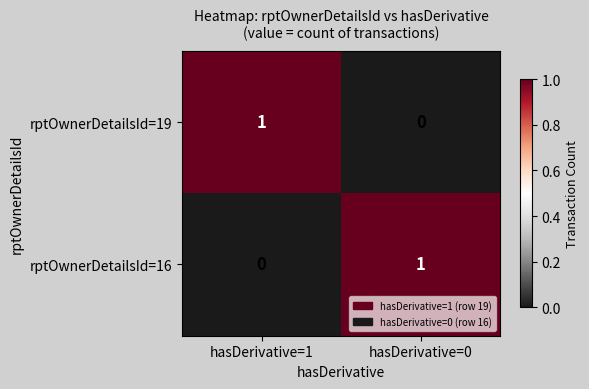

Is the value of rptOwnerDetailsId=19 at hasDerivative=0 greater than the value of rptOwnerDetailsId=16 at hasDerivative=0?

No